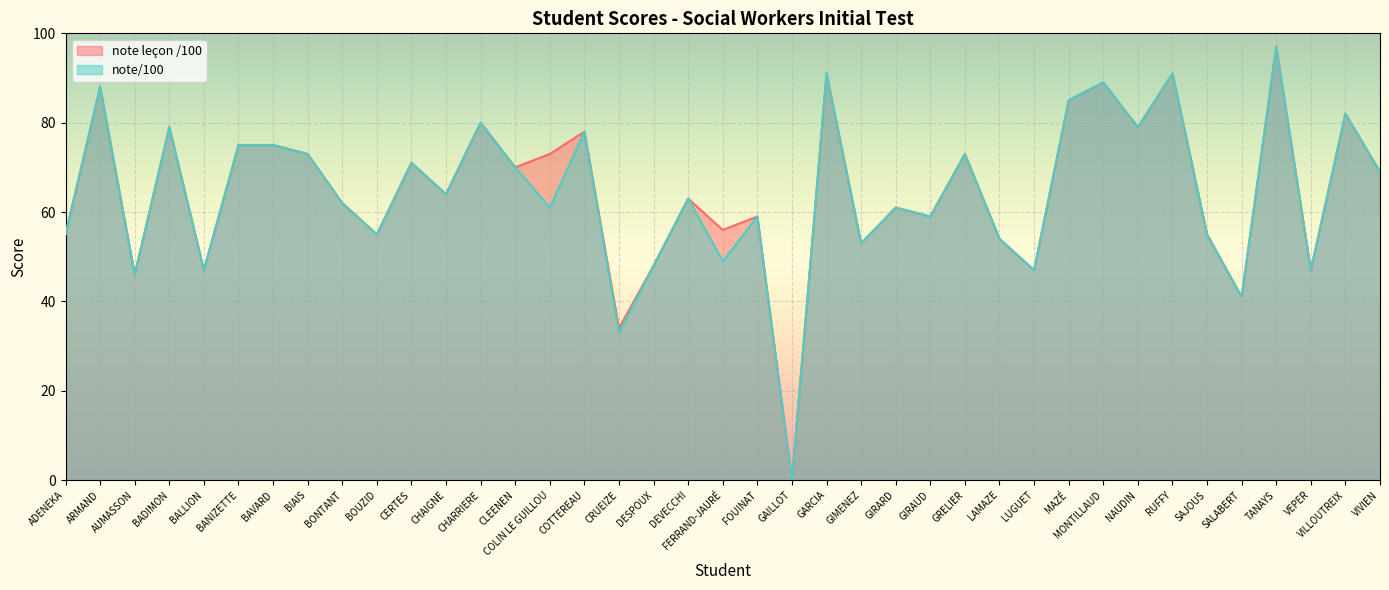

How many categories are shown in the chart?

39